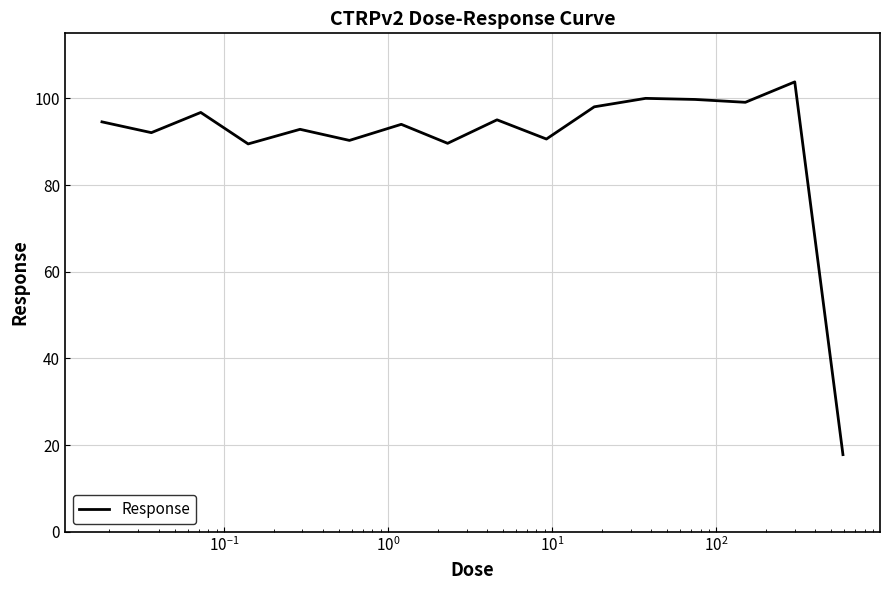

What is the maximum value shown in the chart?

103.8